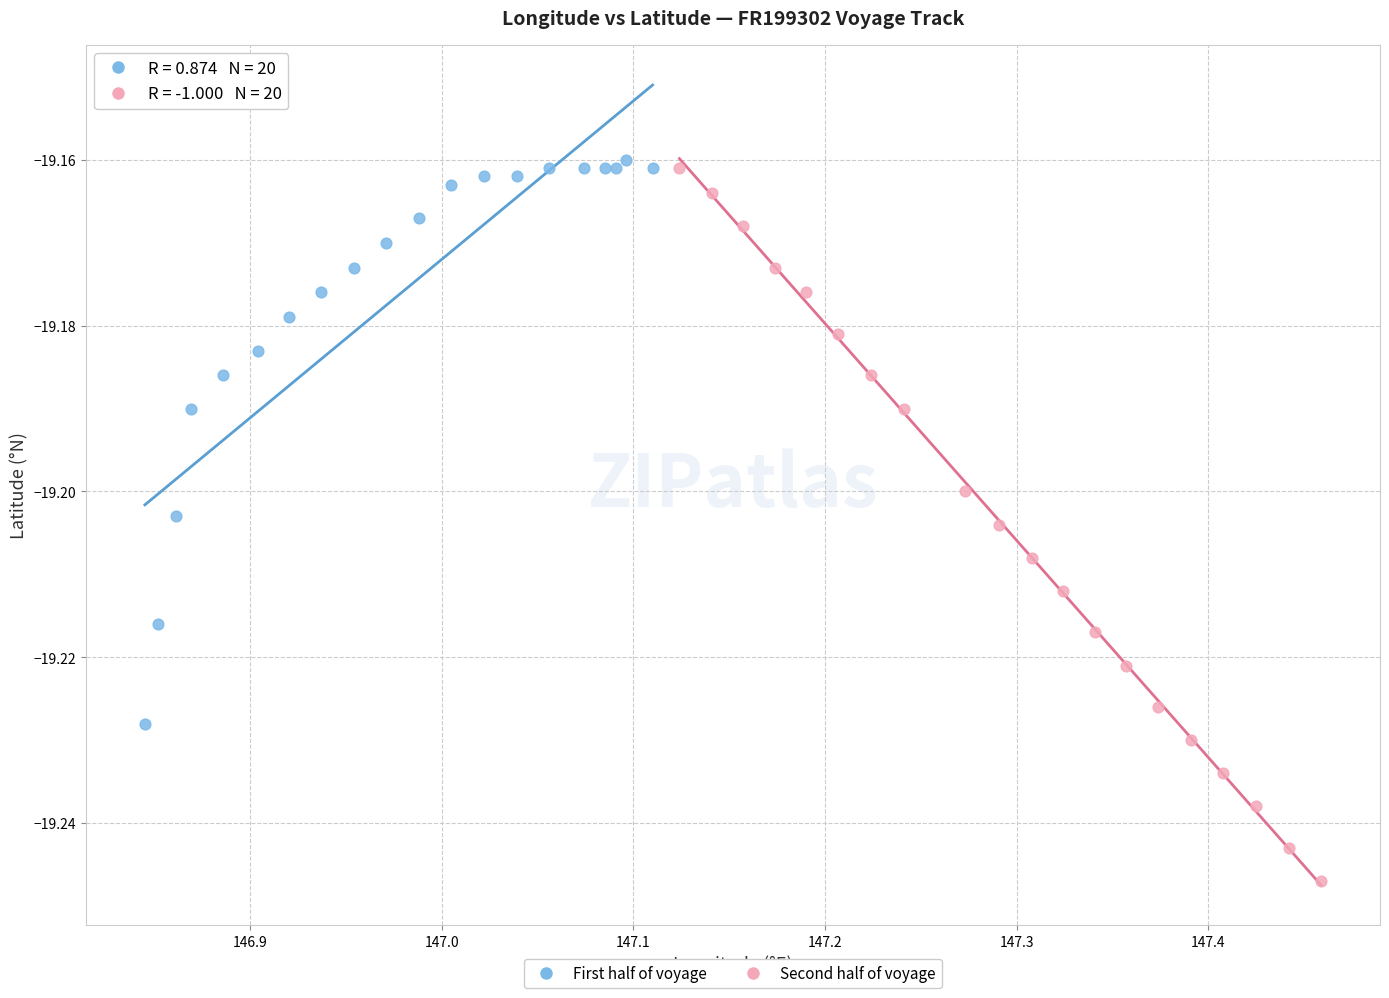

Which series reaches the minimum Y coordinate?

Second half of voyage